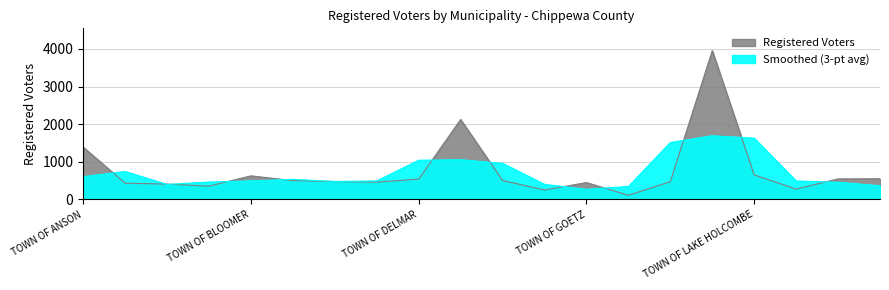

What is the change in value from TOWN OF COLBURN to TOWN OF ESTELLA?

-223